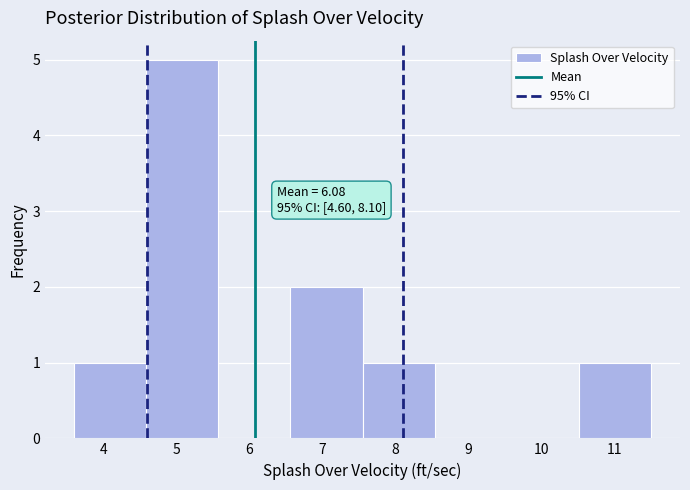

Which range on the x-axis has the tallest bar?

4.6 to 5.6